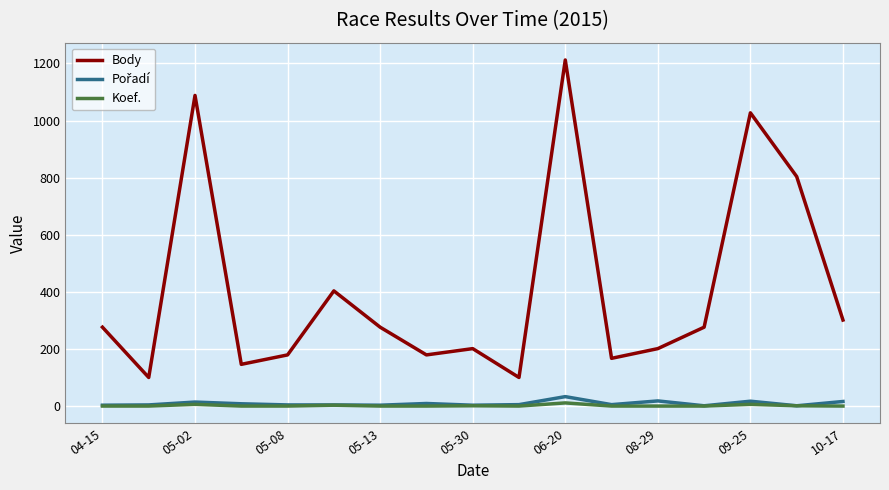

Which series has the largest total across all categories?

Body